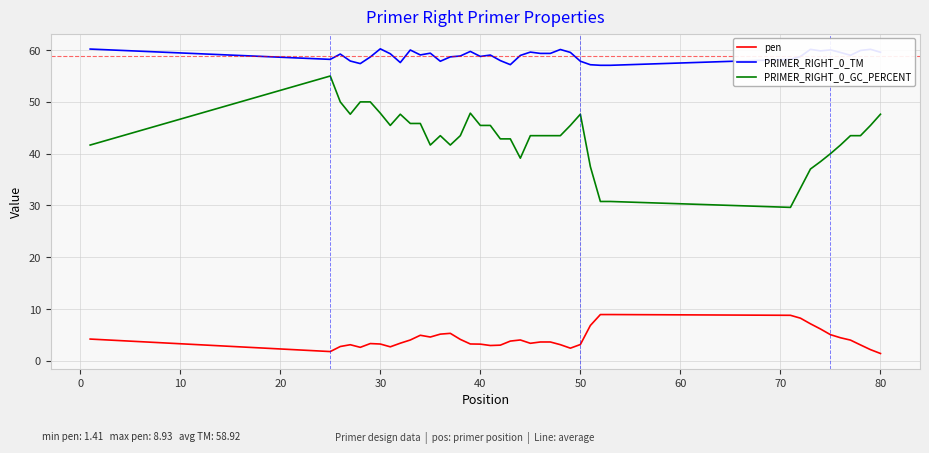

True or false: PRIMER_RIGHT_0_TM and PRIMER_RIGHT_0_GC_PERCENT intersect in this chart.

False